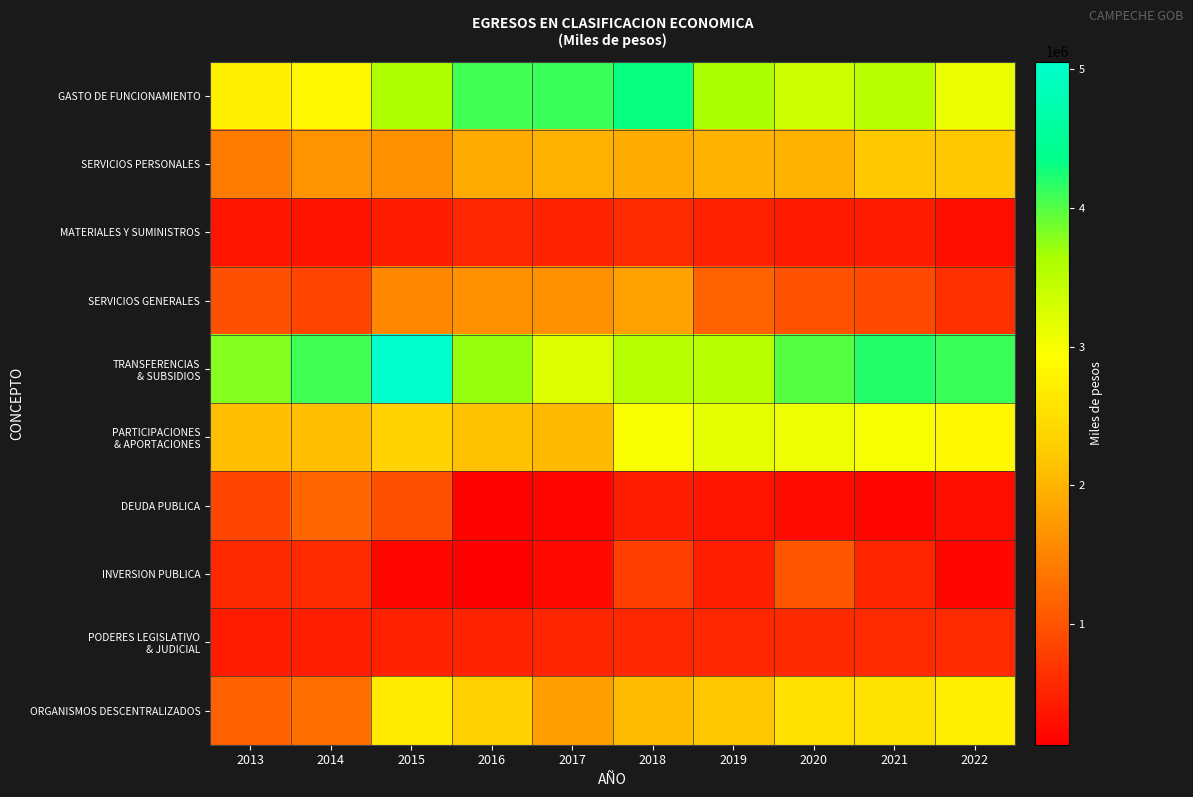

What is the minimum value shown in the chart?

127468